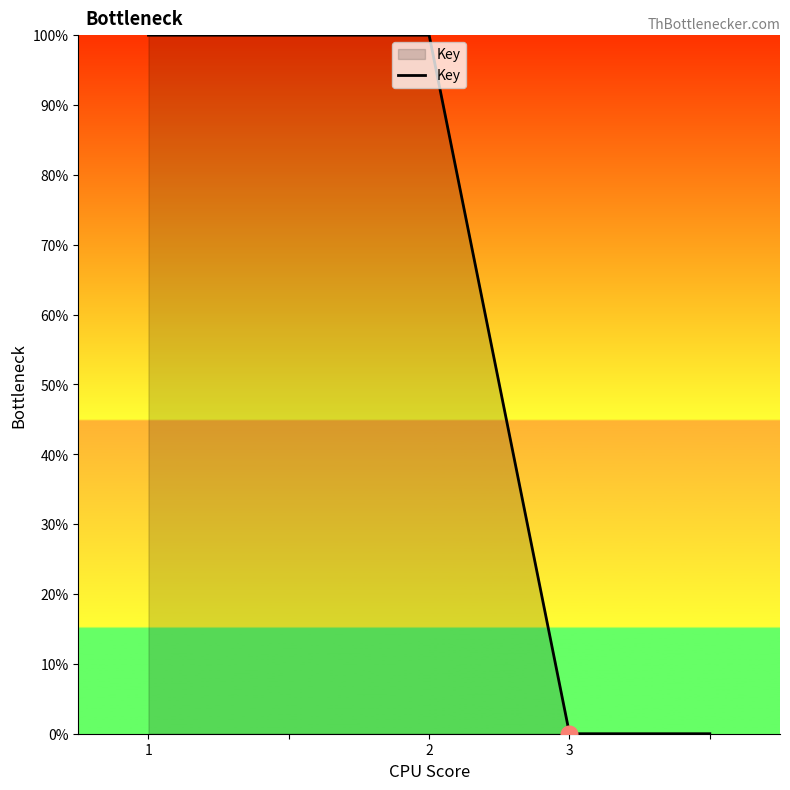

What is the greatest value displayed?

100.0